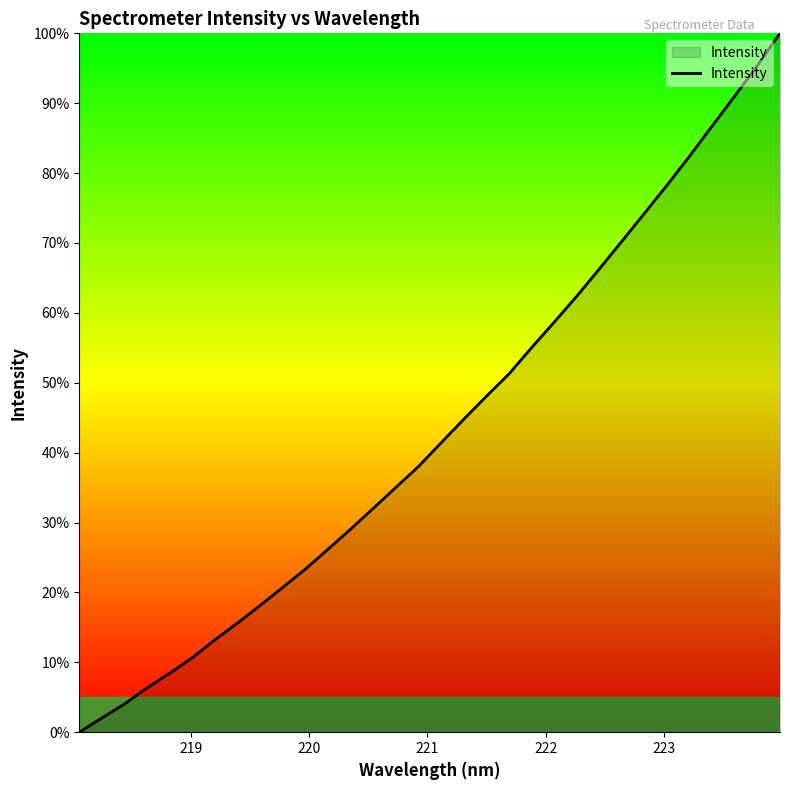

What is the difference between the maximum and minimum values?

100.0